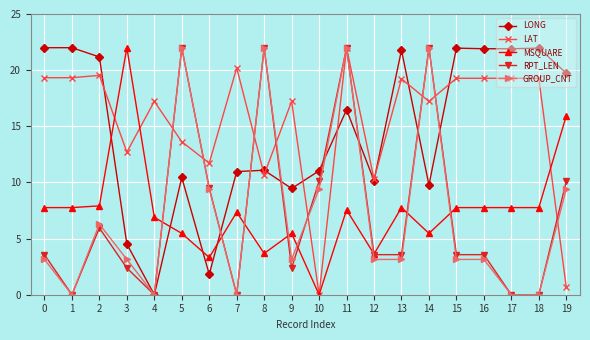

True or false: RPT_LEN has more than 1 interior local peaks.

True